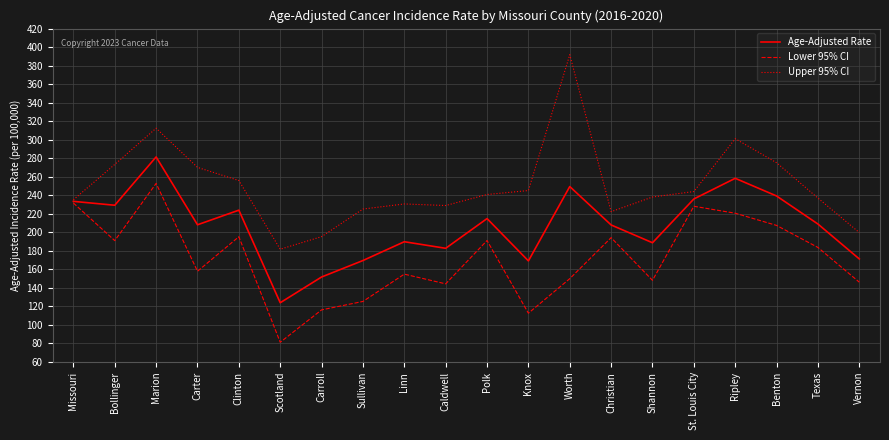

True or false: Upper 95% CI has more than 1 points higher than both neighbors.

True